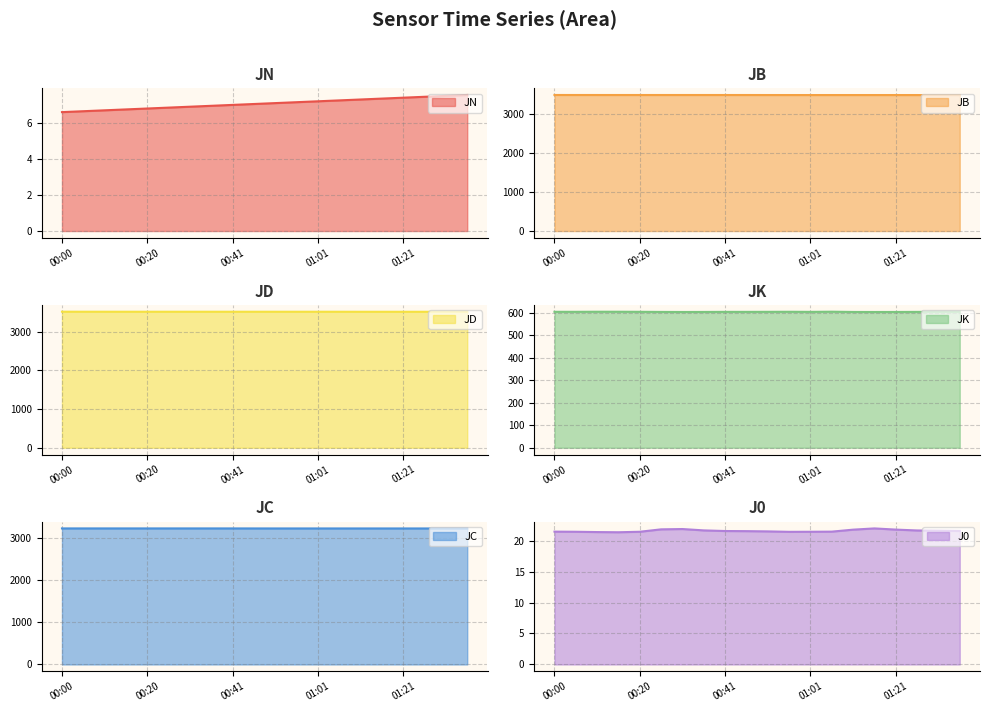

Which series has the largest total across all categories?

JD